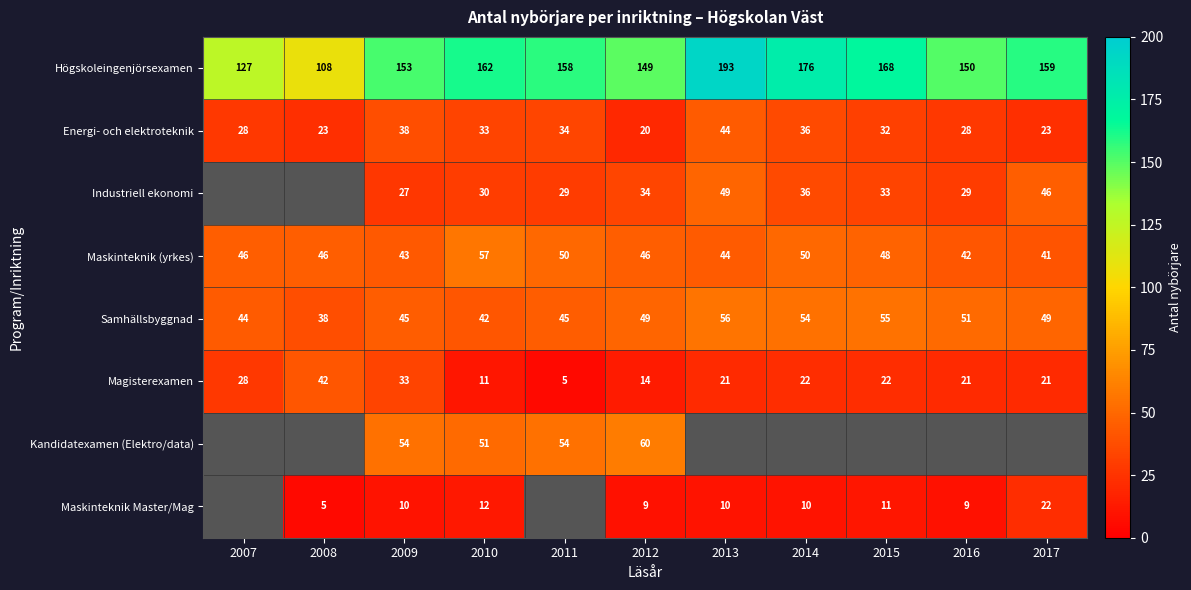

What is the difference between the Högskoleingenjörsexamen values at 2007 and 2013?

66